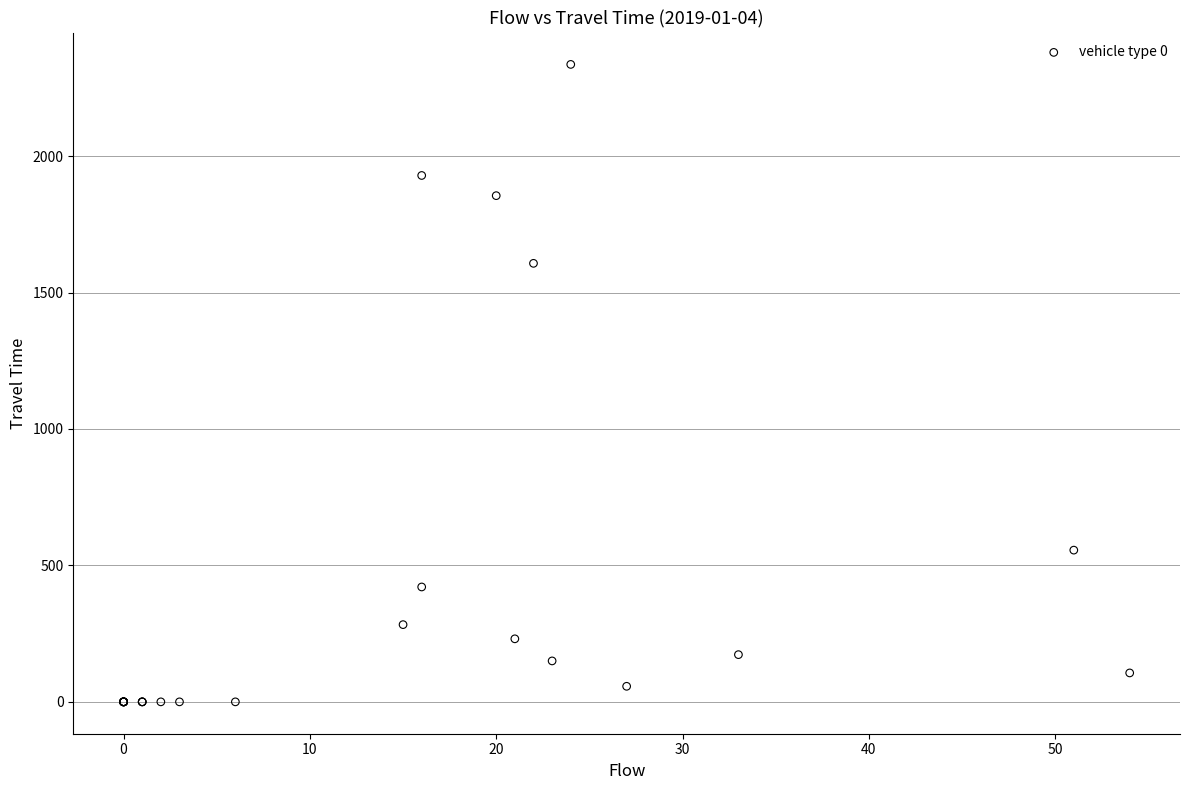

What Y value in the scatter plot is closest to 1168?

1607